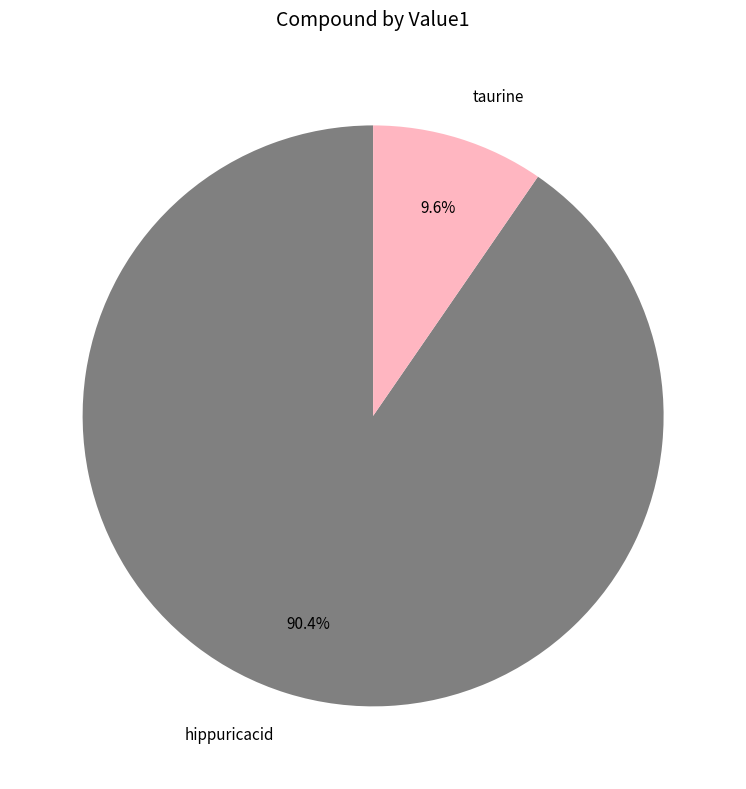

Count the number of slices in the pie.

2